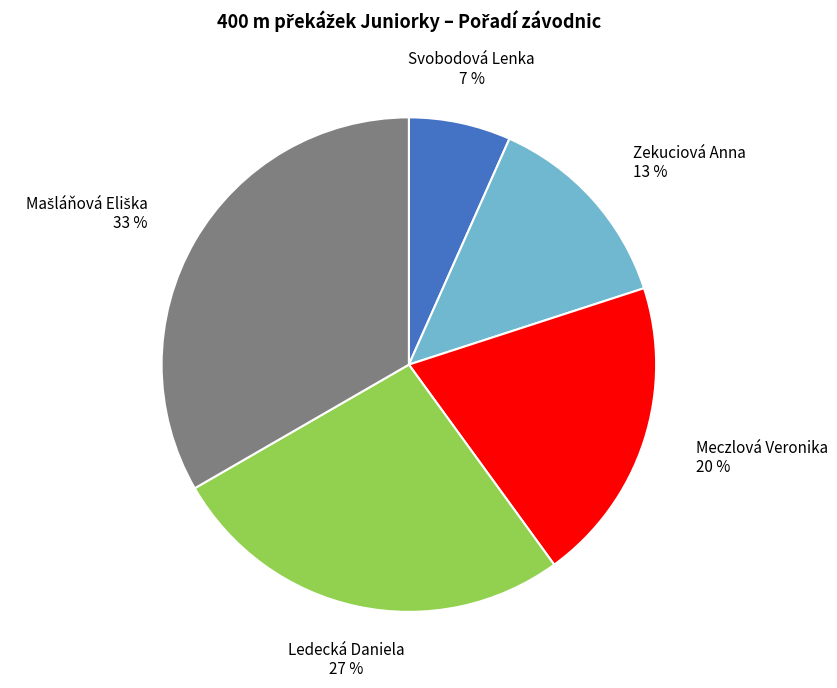

The Meczlová Veronika slice represents 20% of the pie. True or false?

True